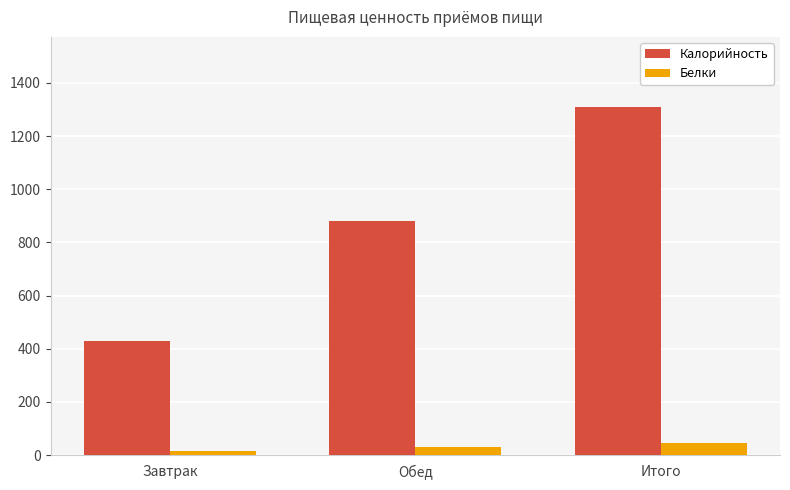

Reading left to right, extract all data points from this chart.

Калорийность: 428.7	882.4	1311.1
Белки: 14.8	30.8	45.6